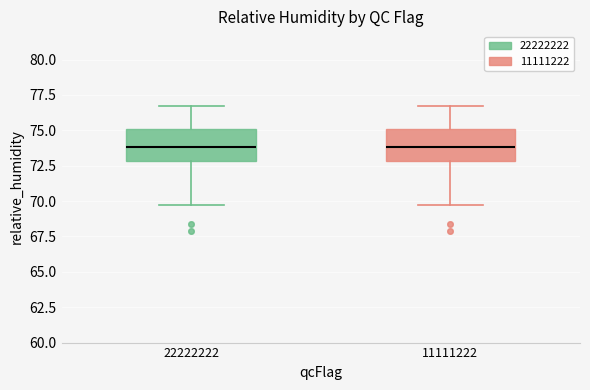

Reading left to right, read every box against the y-axis: the position of its median line, the range the box covers, and the ends of its whiskers. The values are not printed on the chart, so give them approximately, as read against the axis.

22222222: median 74.0, box 73.0 to 75.0, whiskers 69.5 to 76.5
11111222: median 74.0, box 73.0 to 75.0, whiskers 69.5 to 76.5